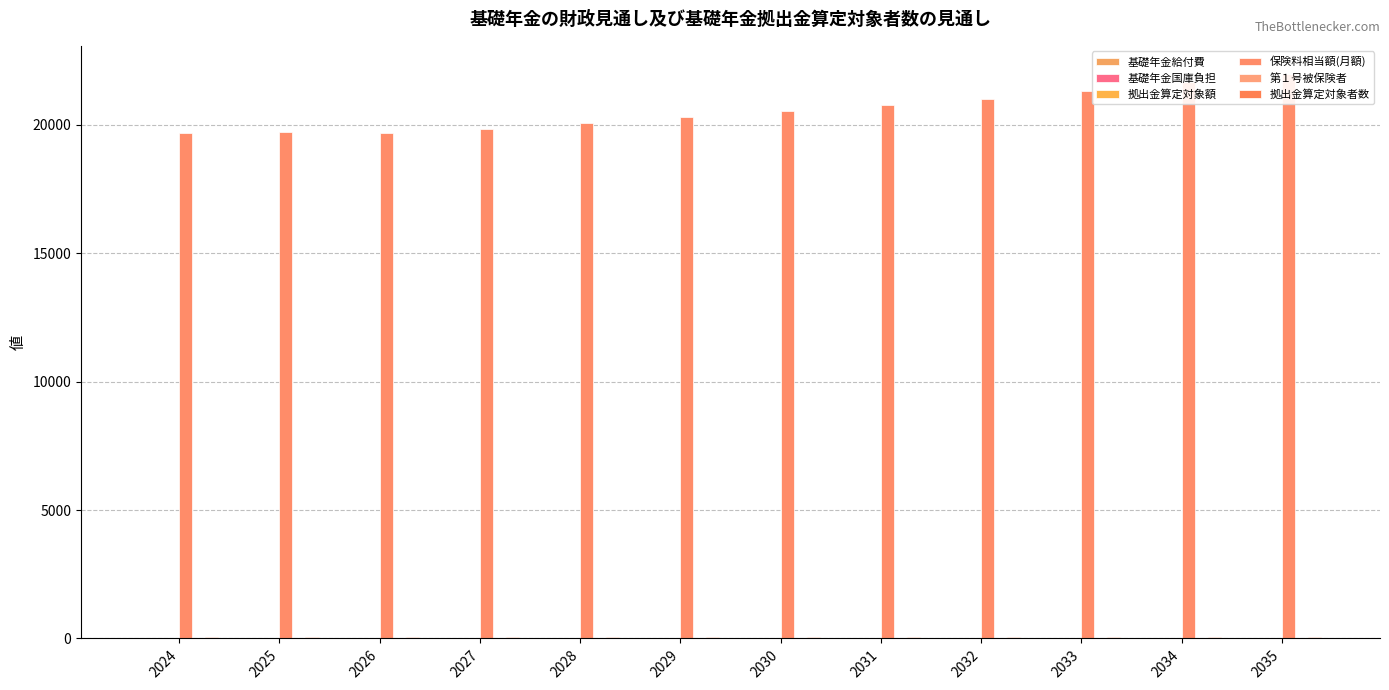

The value of 拠出金算定対象者数 at 2027 is 83.3. True or false?

False